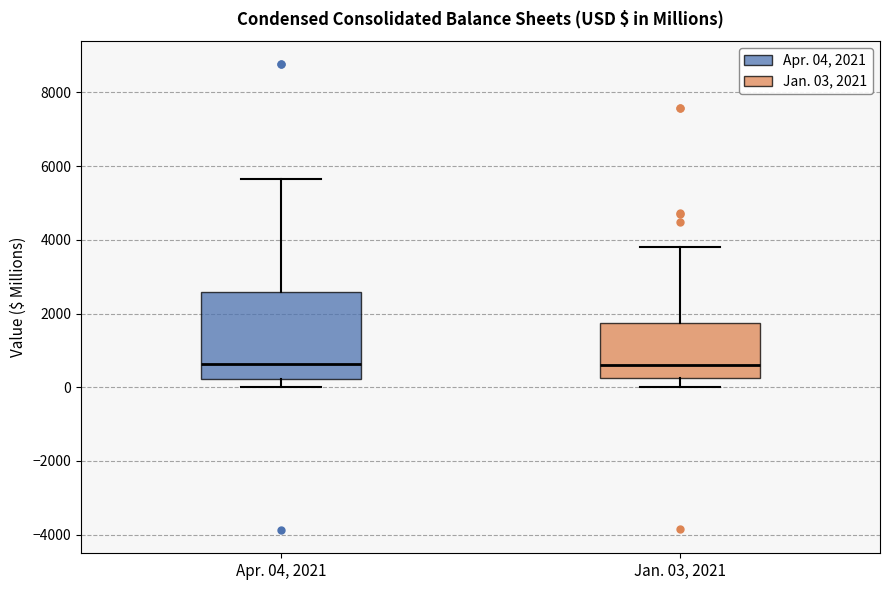

Reading left to right, read every box against the y-axis: the position of its median line, the range the box covers, and the ends of its whiskers. The values are not printed on the chart, so give them approximately, as read against the axis.

Apr. 04, 2021: median 600, box 200 to 2600, whiskers 0 to 5600
Jan. 03, 2021: median 600, box 200 to 1800, whiskers 0 to 3800